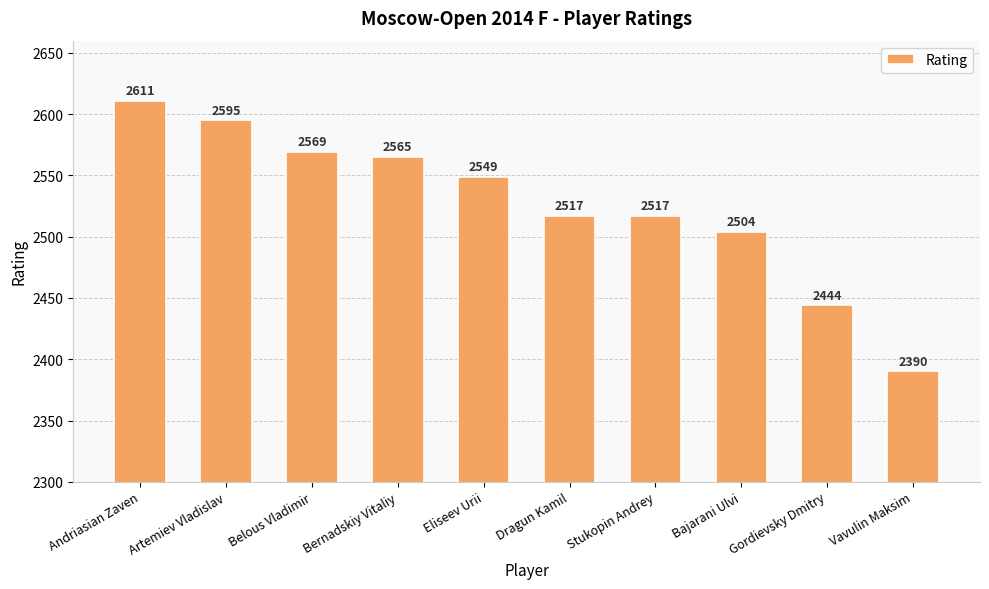

The chart shows a value of 3330 at Dragun Kamil. True or false?

False